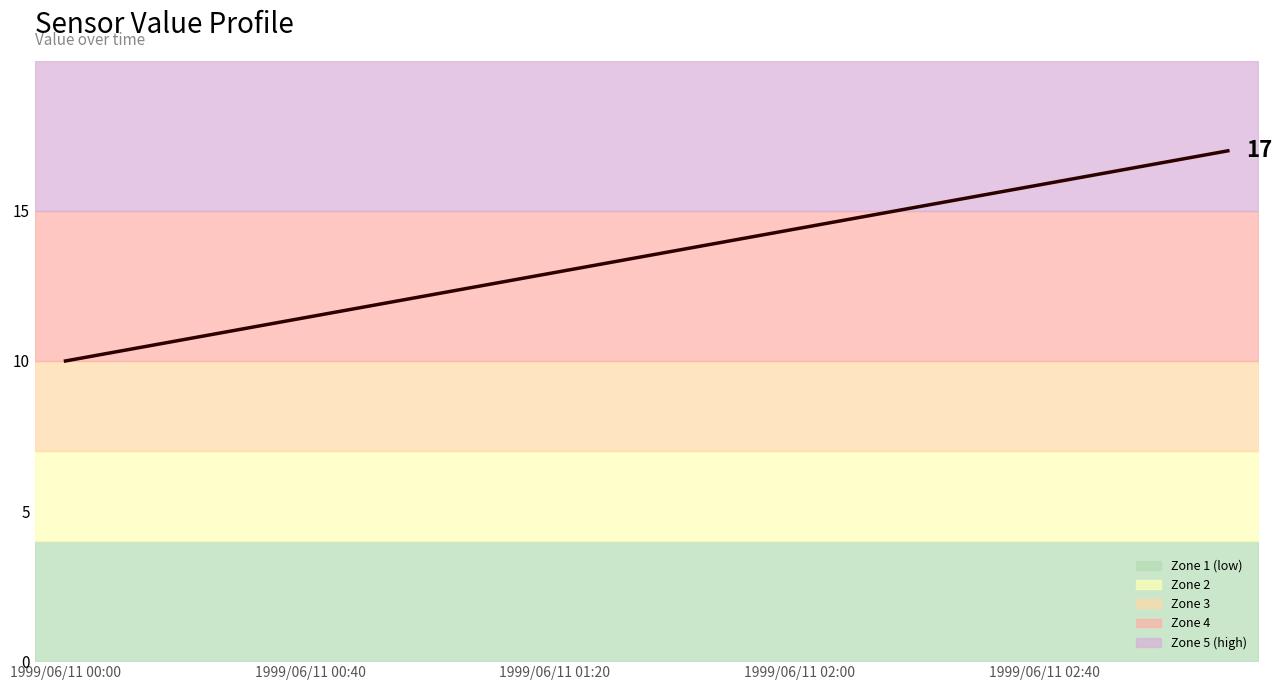

Which has a higher value, 6 or 7?

7